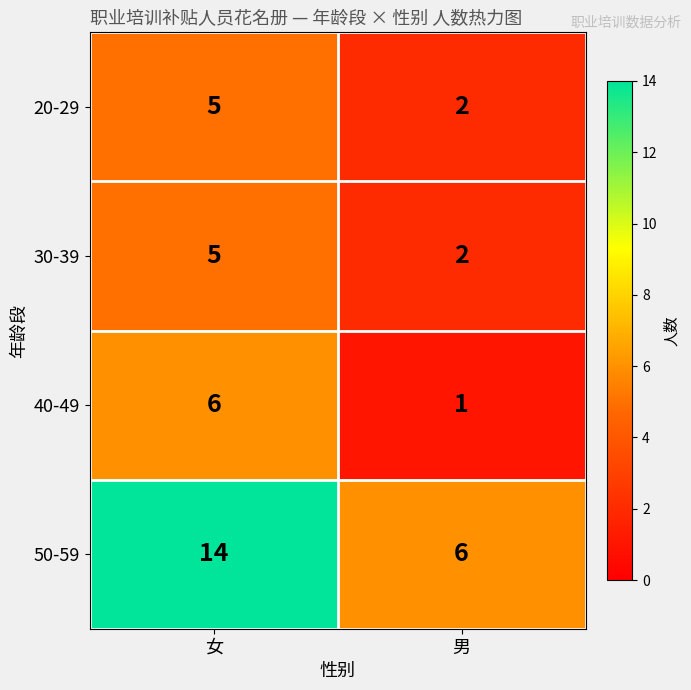

The 40-49 series shows 1 at 男. True or false?

True